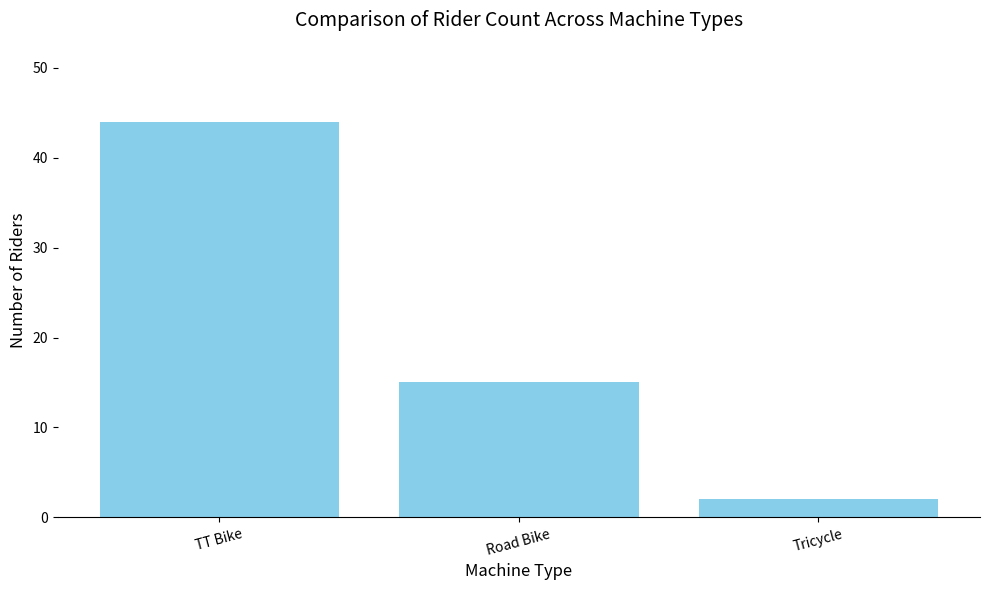

Rank the categories by value from highest to lowest.

TT Bike, Road Bike, Tricycle